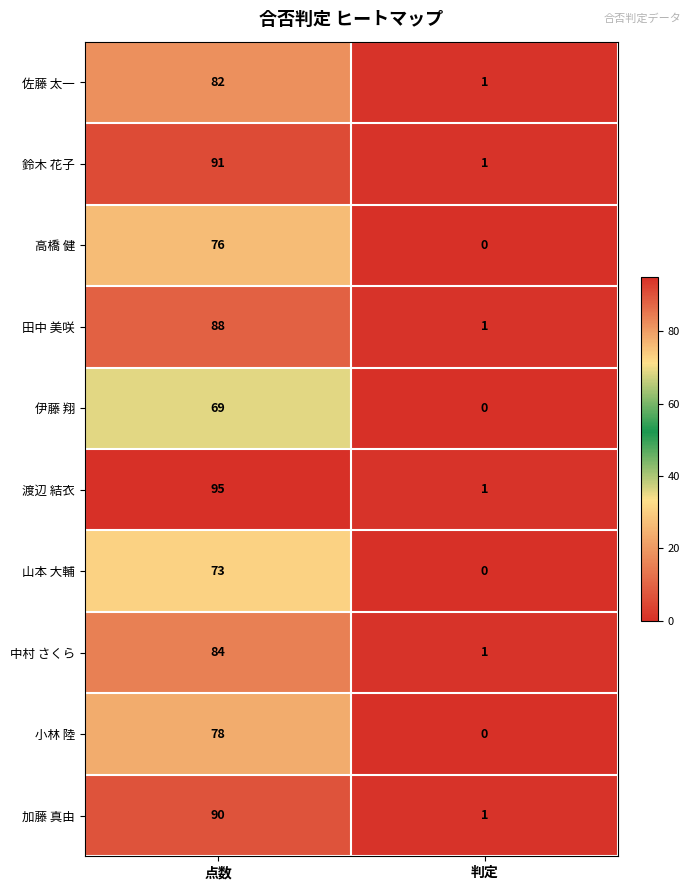

True or false: 田中 美咲 has a value of 1 at 判定.

True